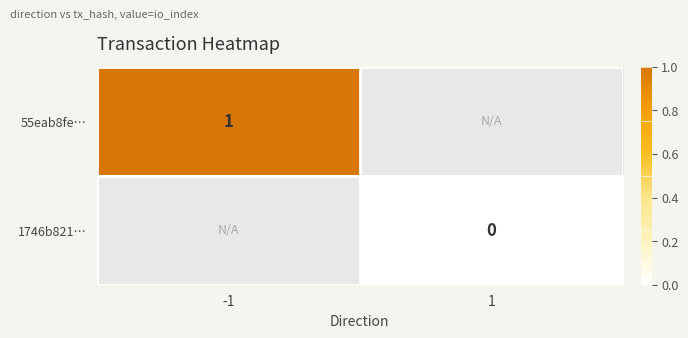

Is the value of 55eab8fe… at -1 greater than the value of 1746b821… at 1?

Yes